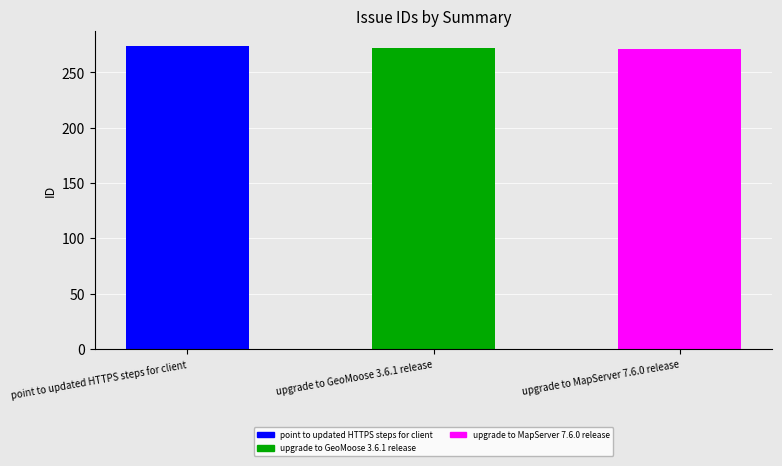

What is the change in value from point to updated HTTPS steps for client to upgrade to MapServer 7.6.0 release?

-3